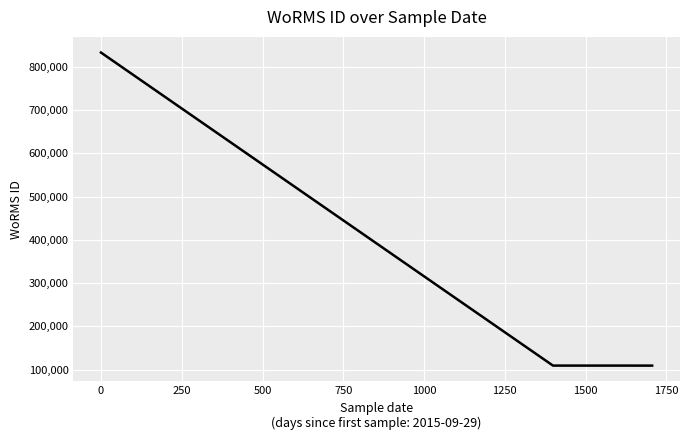

True or false: there are more than 2 points higher than both neighbors.

False